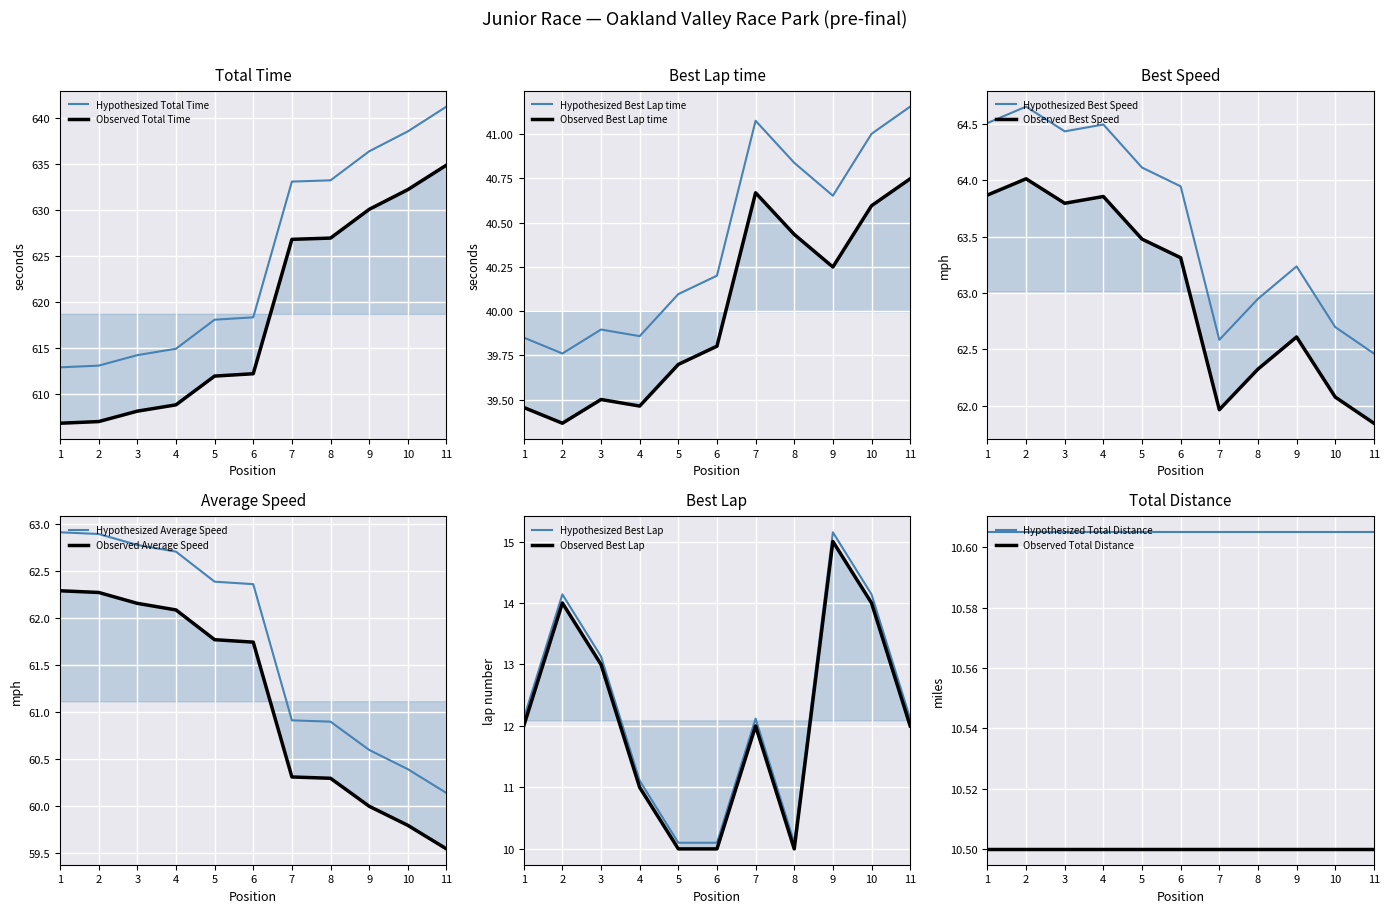

What is the minimum value for Average Speed?

60.1